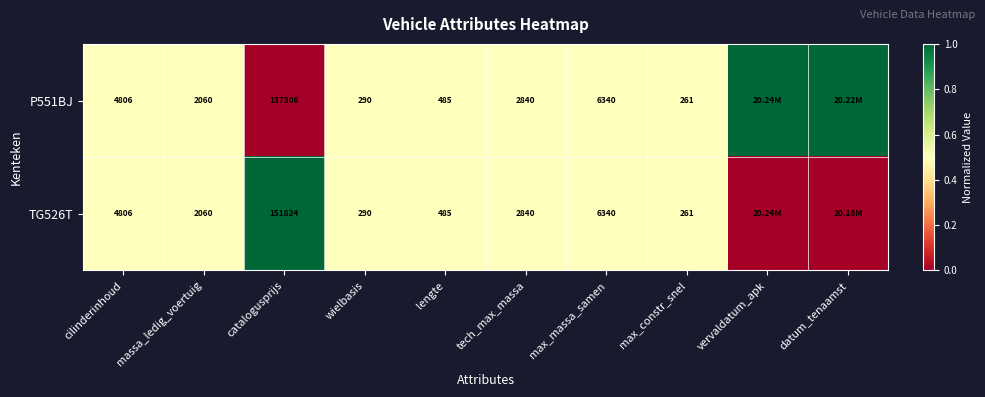

What is the sum of the TG526T values at tech_max_massa and max_constr_snel?

3101